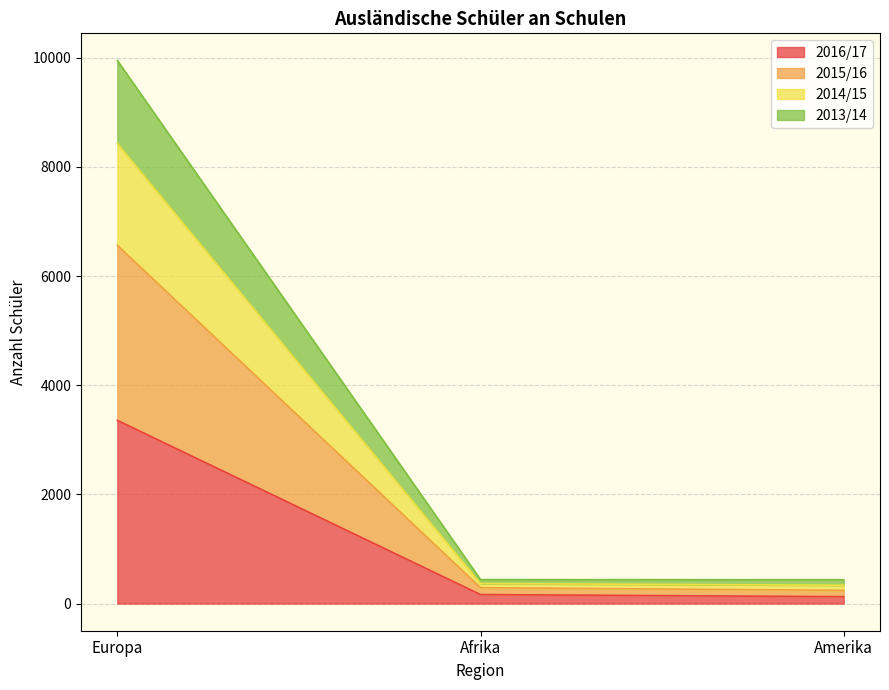

Does the chart have visible grid lines?

Yes